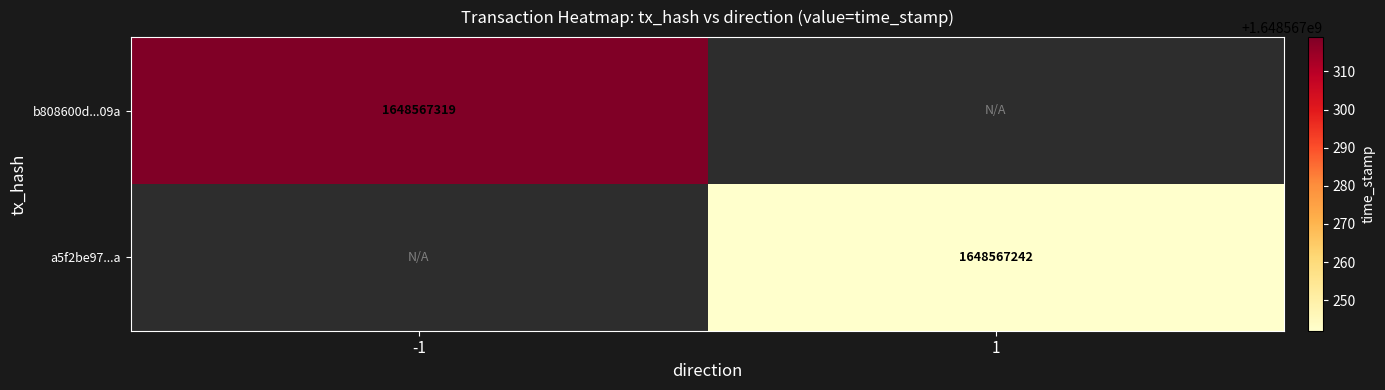

The a5f2be97...a series shows 481014760 at 1. True or false?

False